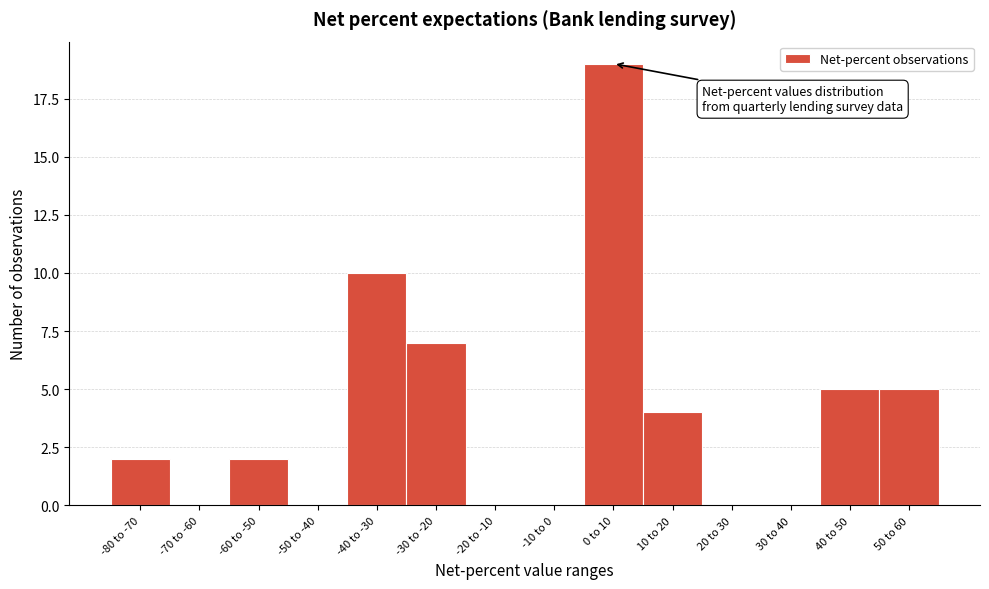

Reading left to right, what are all the values shown in this chart?

-80 to -70=2	-70 to -60=0	-60 to -50=2	-50 to -40=0	-40 to -30=10	-30 to -20=7	-20 to -10=0	-10 to 0=0	0 to 10=19	10 to 20=4	20 to 30=0	30 to 40=0	40 to 50=5	50 to 60=5